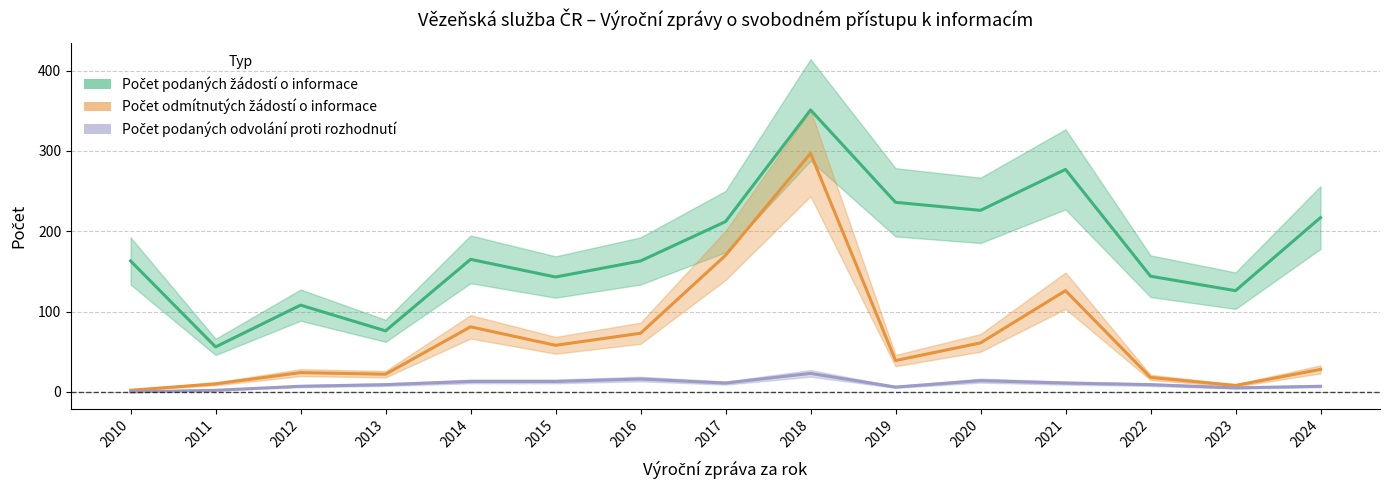

Between 2016 and 2017, which is larger?

2017